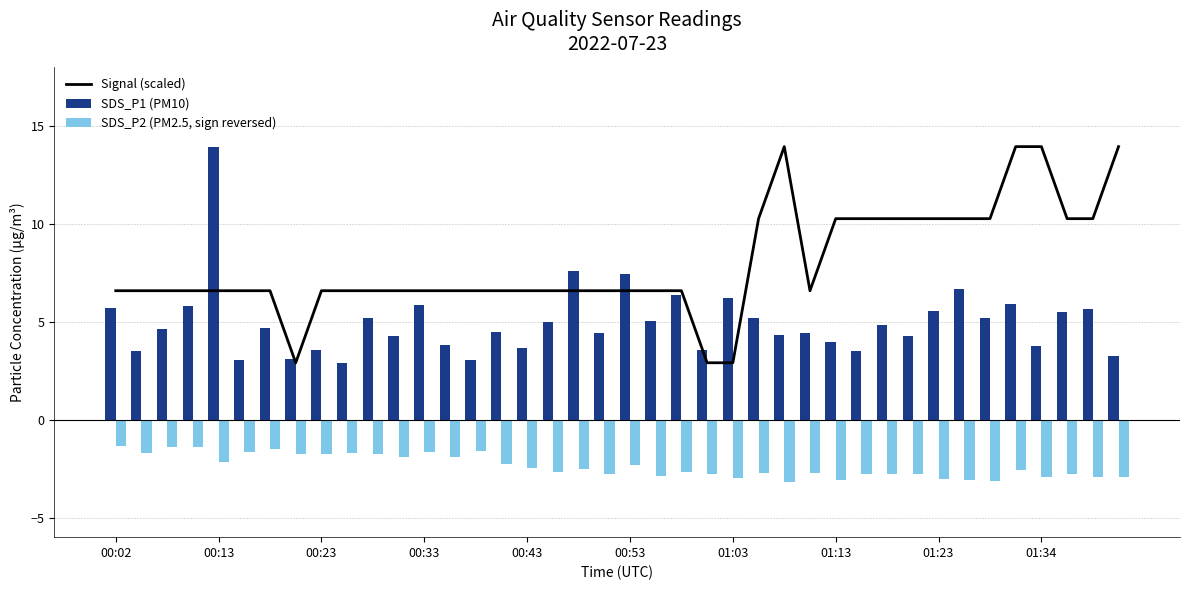

How many data points in SDS_P2 (PM2.5, sign reversed) are above -2?

14